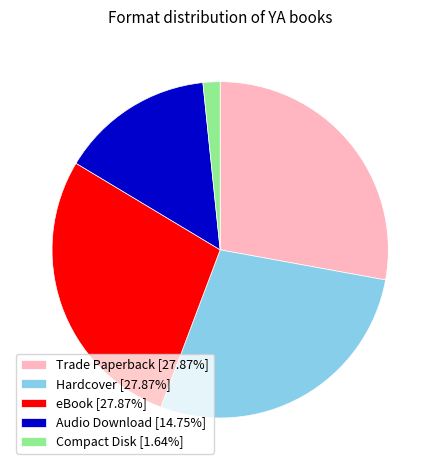

How many segments does this pie chart have?

5